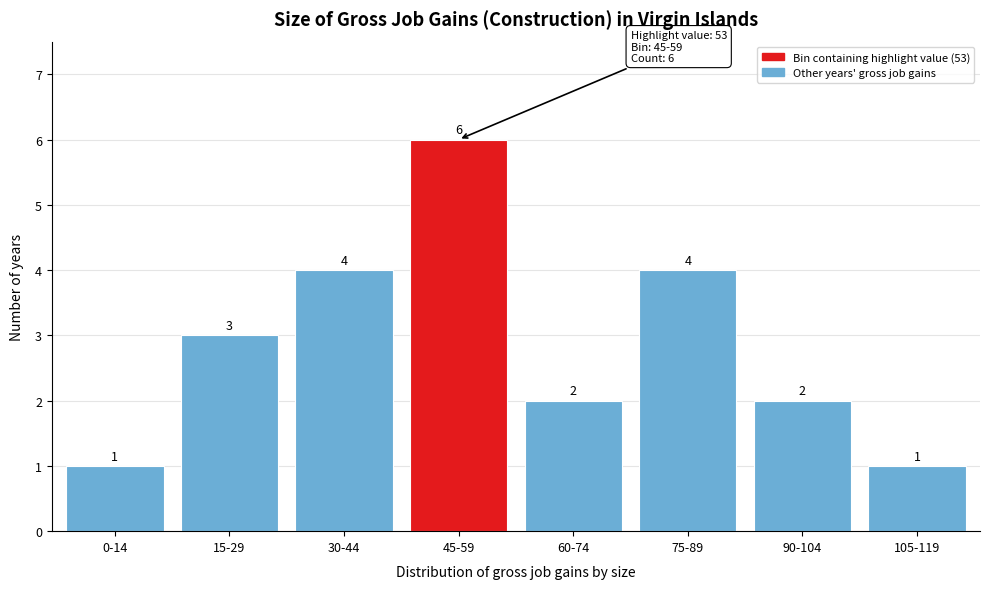

Reading right to left, transcribe all the data shown in this chart.

1	2	4	2	6	4	3	1